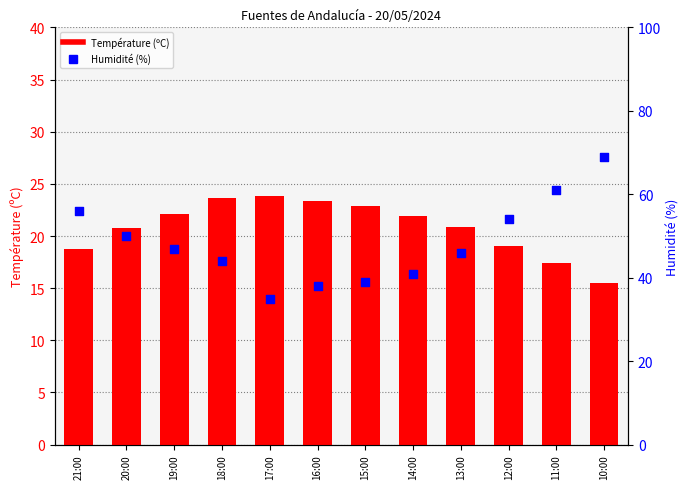

Which series contains the lowest Y value?

Température (ºC)